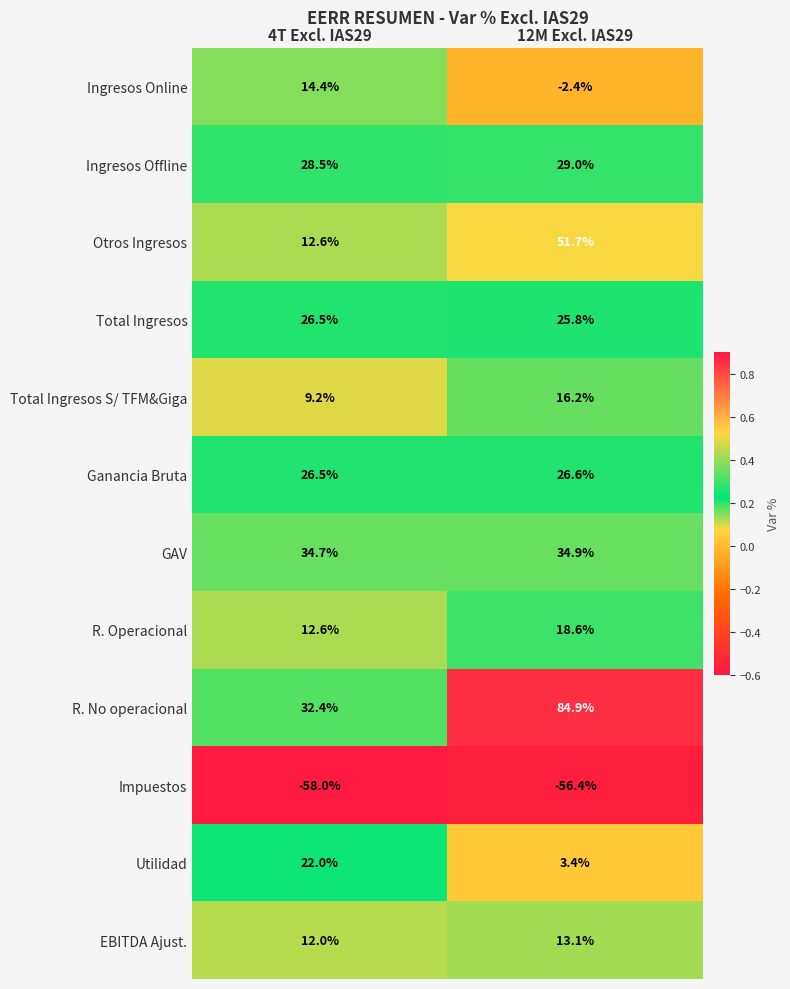

What is the sum of the R. Operacional values at 4T Excl. IAS29 and 12M Excl. IAS29?

31.2